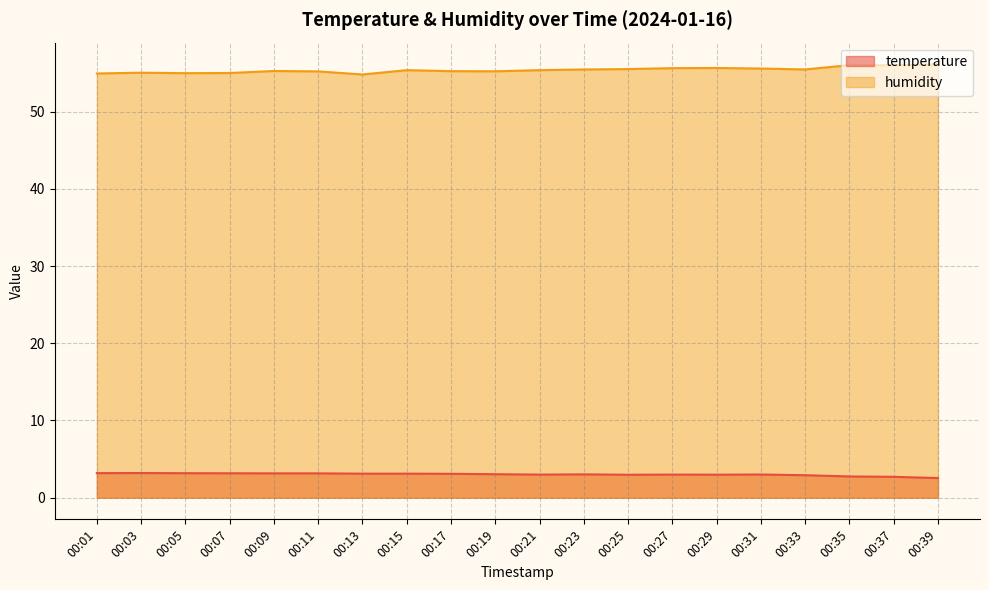

Which series changed the most between 00:05 and 00:11?

humidity